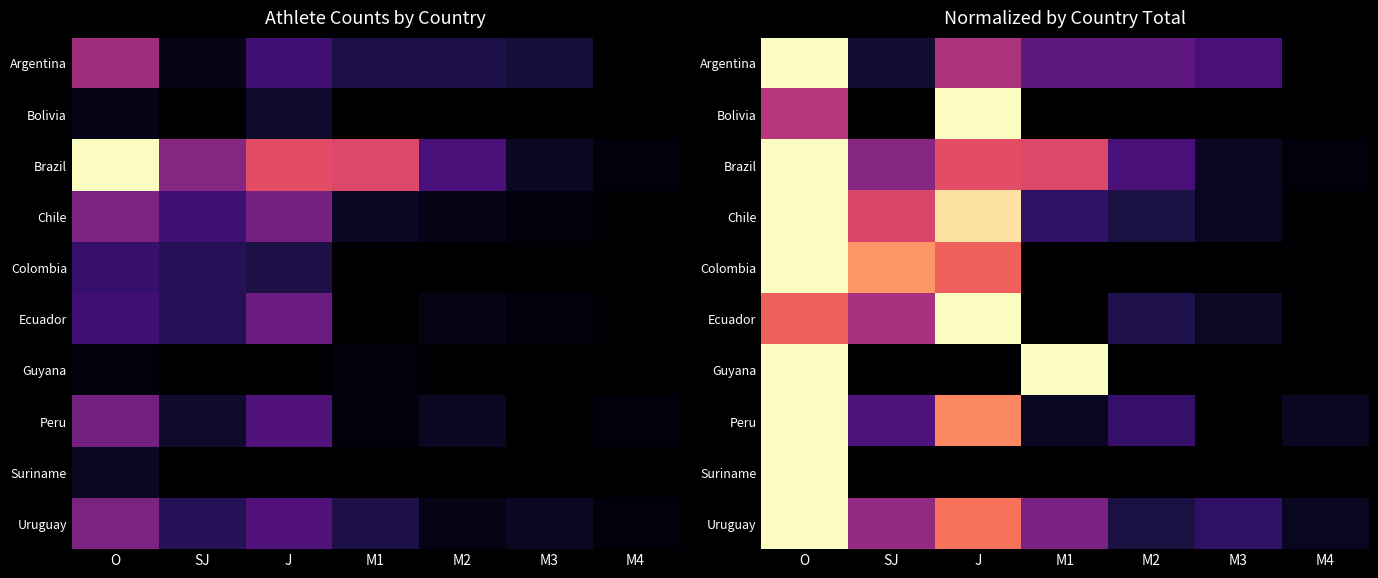

How many distinct data groups are displayed?

10